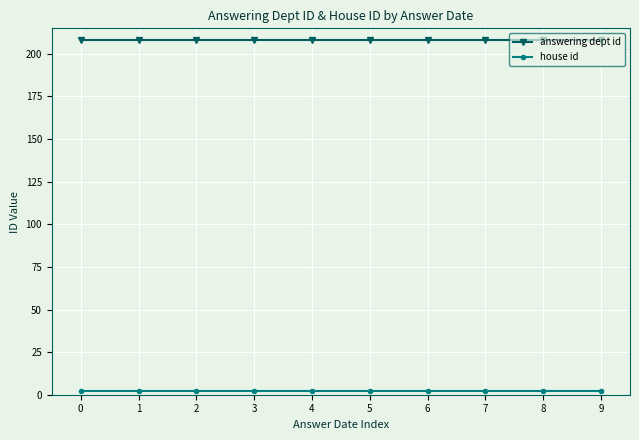

What is the highest value of the answering dept id series?

208